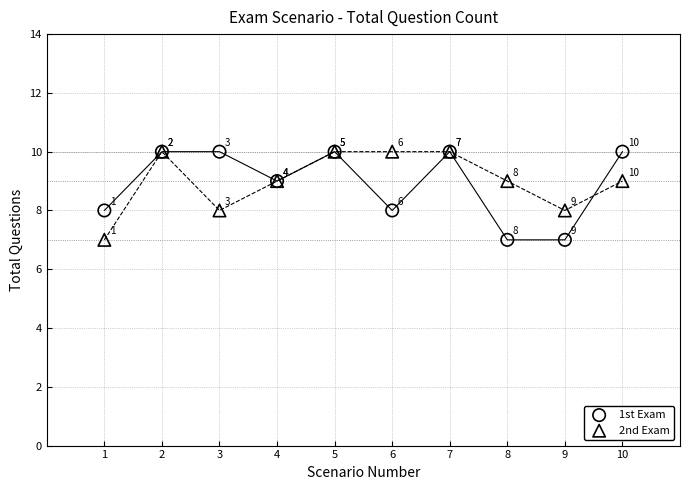

In the 1st Exam series, what Y value is closest to 8?

8